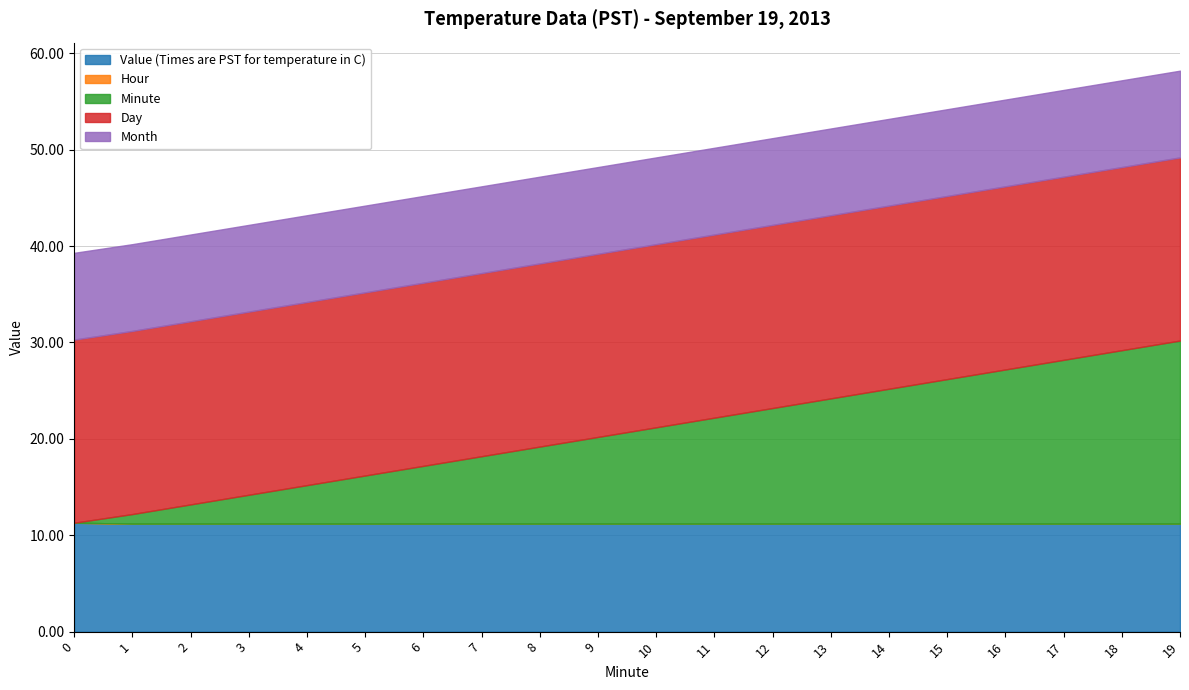

At which label does Minute first exceed 10?

11